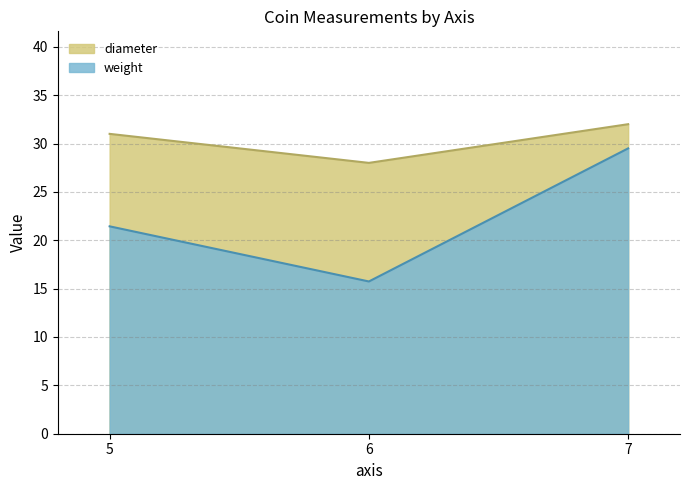

Reading right to left, what are all the values shown in this chart?

weight: 5=21.4	6=15.7	7=29.5
diameter: 5=31.0	6=28.0	7=32.0